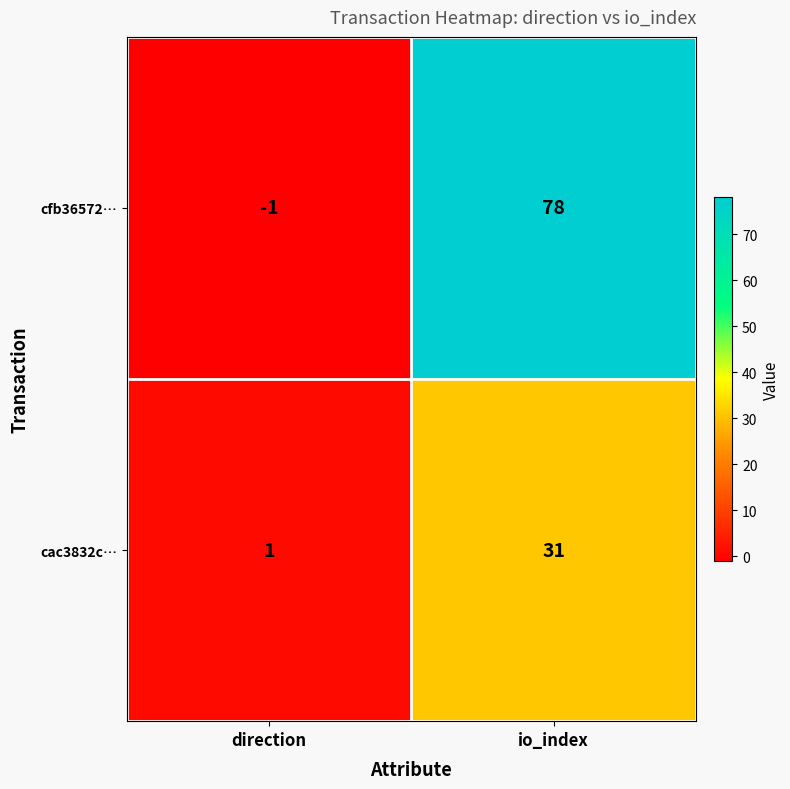

Where is cfb36572… nearest to the value 38?

direction